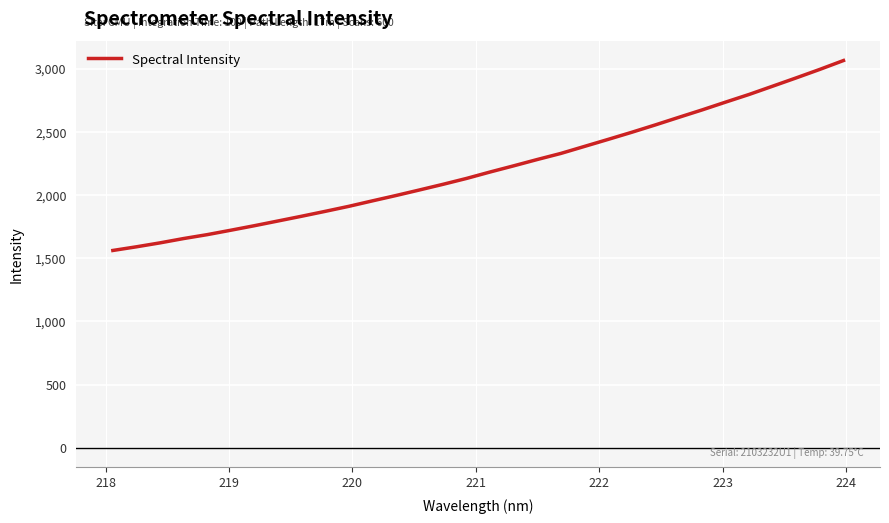

What is the greatest value displayed?

3063.6